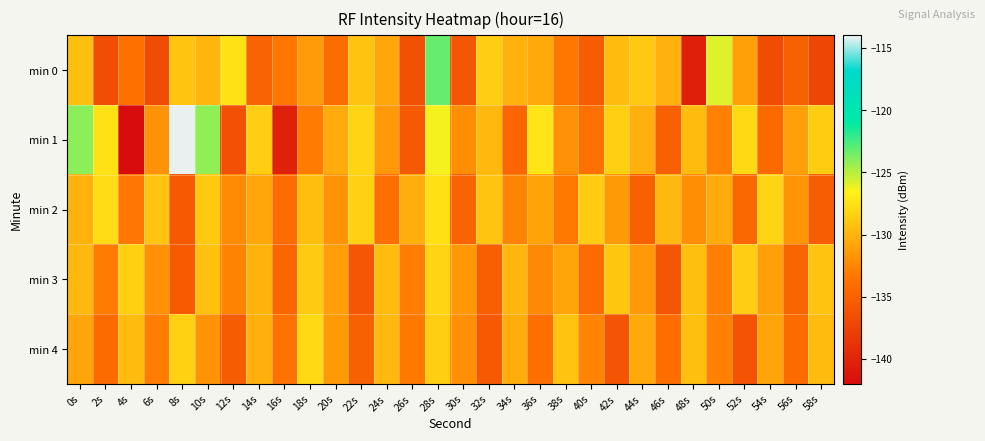

Which series has the largest range (max minus min)?

min 1